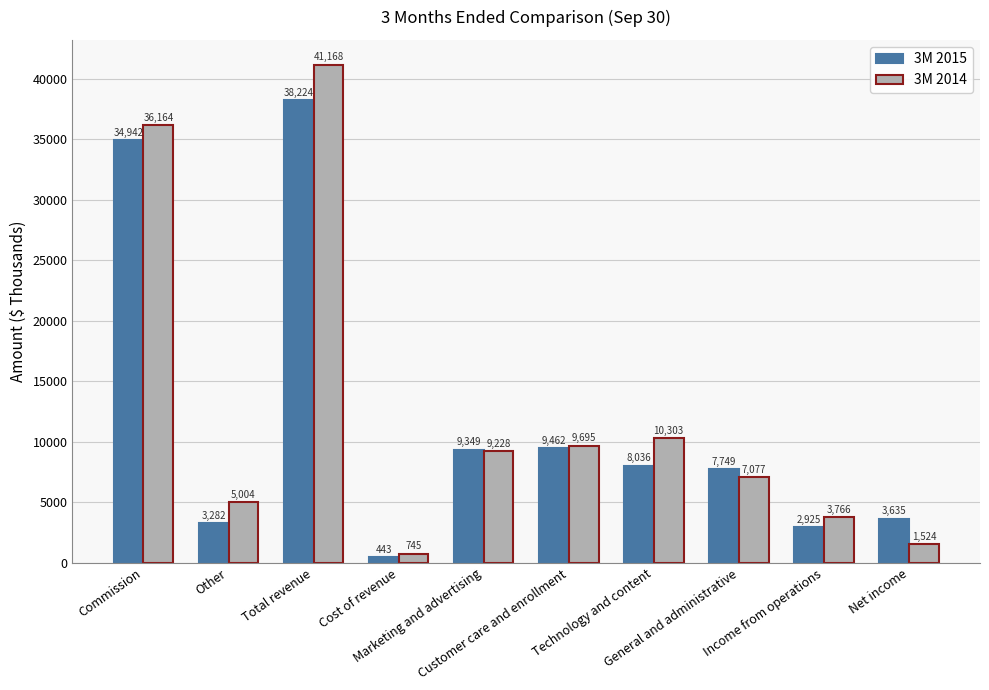

What is the sum of the 3M 2015 values at General and administrative and Technology and content?

15785